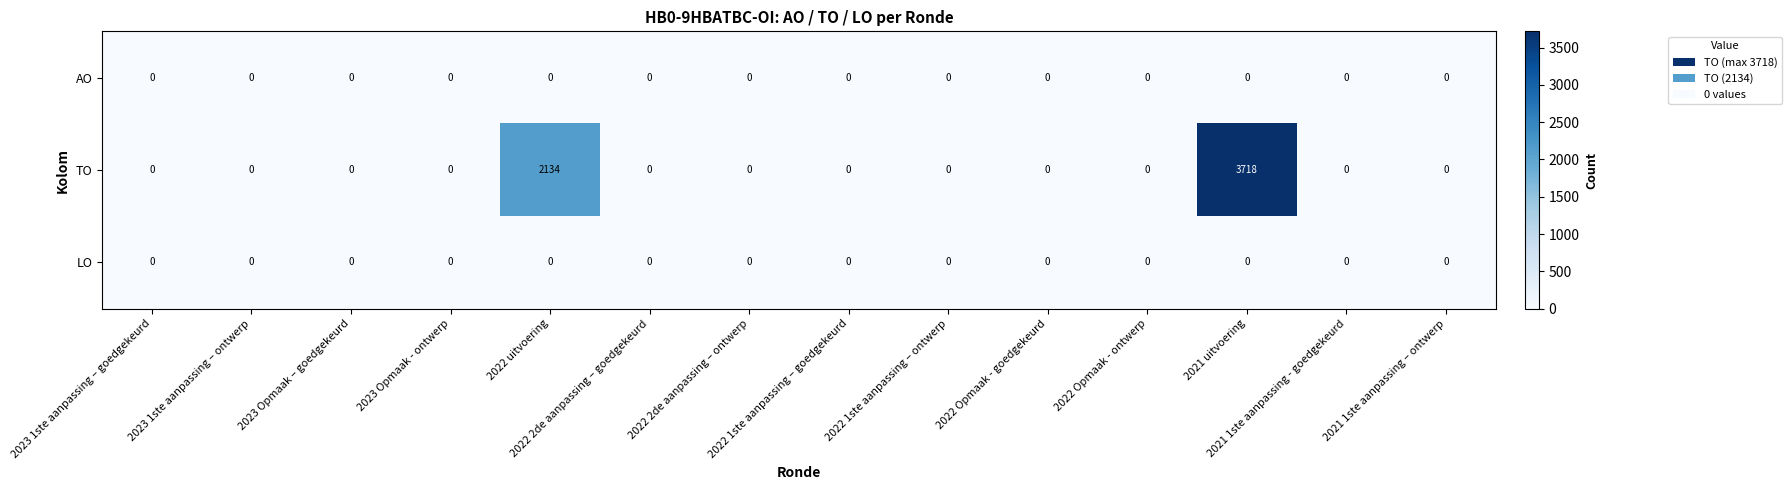

How many series are shown in this chart?

3